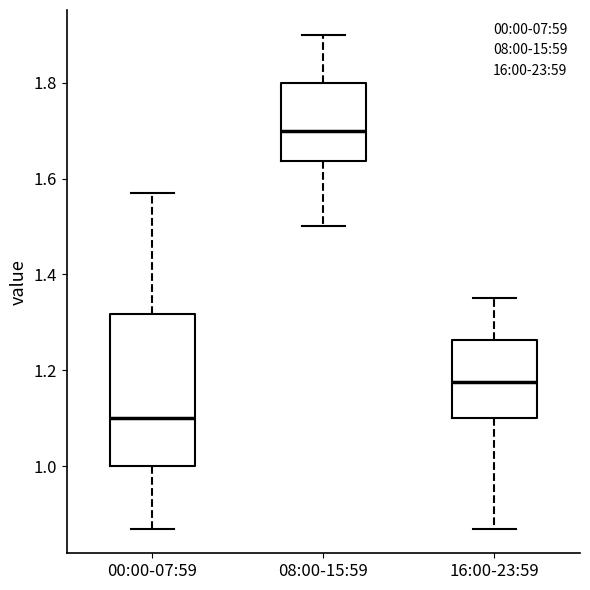

Where does the lower whisker of the box for 00:00-07:59 end on the y-axis? The values are not printed on the chart, so give them approximately, as read against the axis.

0.88